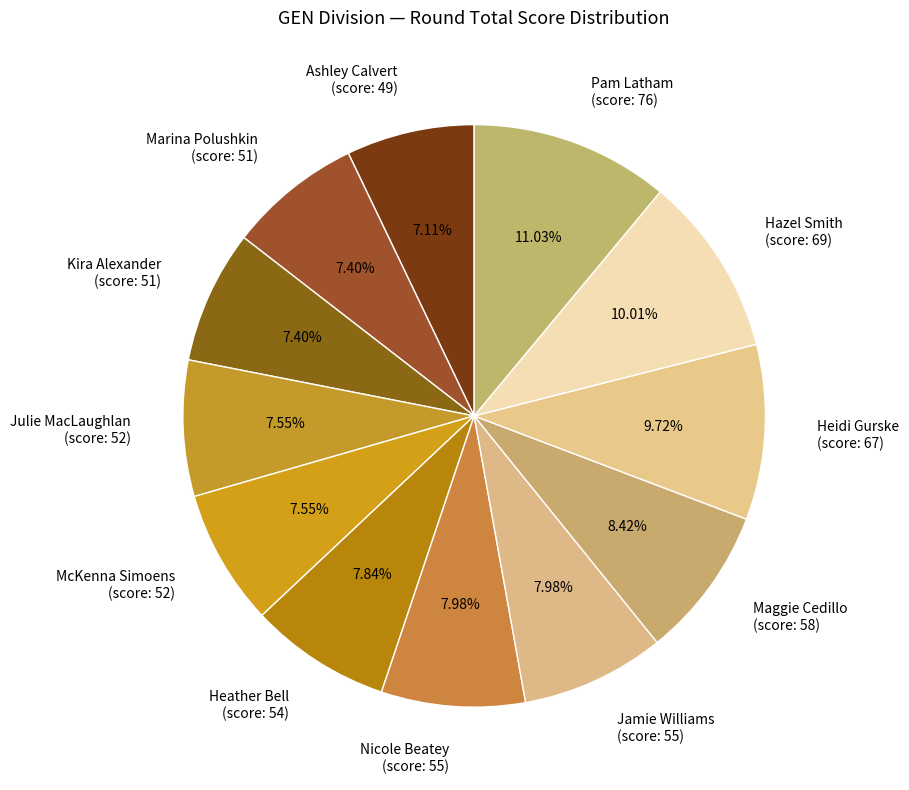

Does any single category account for the majority?

No